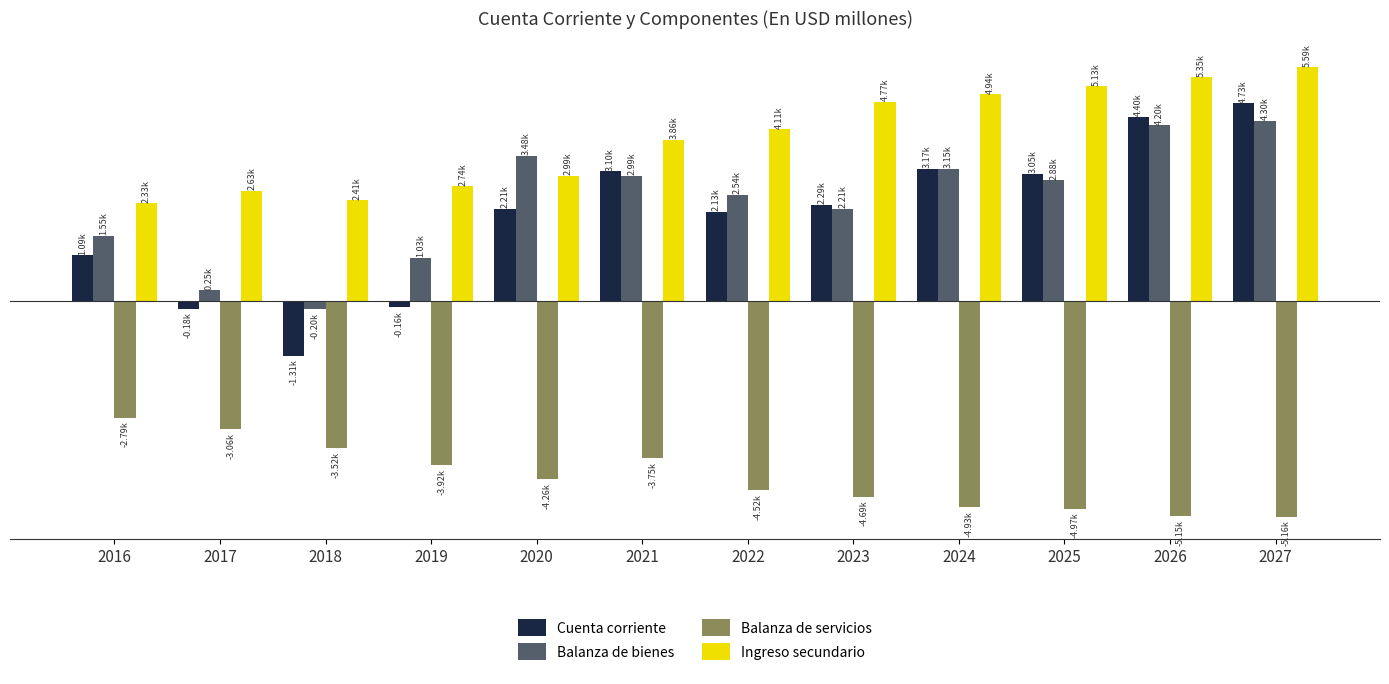

Reading left to right, extract all data points from this chart.

Cuenta corriente: 1093.1	-184.2	-1312.1	-155.9	2208.2	3098.0	2133.3	2291.3	3165.0	3047.7	4399.1	4728.6
Balanza de bienes: 1552.8	253.9	-203.3	1027.2	3477.7	2992.6	2544.3	2210.2	3154.3	2883.3	4199.4	4304.3
Balanza de servicios: -2792.8	-3065.0	-3517.7	-3921.8	-4262.4	-3752.3	-4520.7	-4685.7	-4931.4	-4969.3	-5153.6	-5163.5
Ingreso secundario: 2333.0	2626.9	2408.9	2738.7	2992.9	3857.6	4109.7	4766.9	4942.1	5133.7	5353.3	5587.8